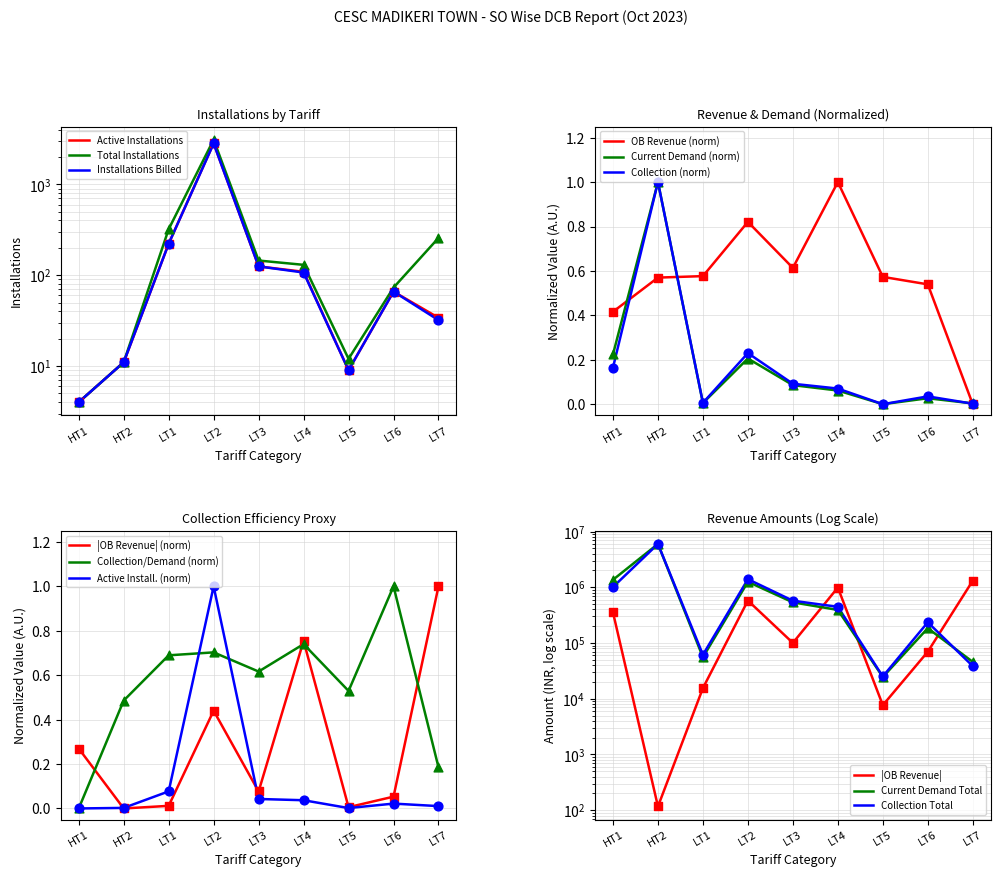

Which series has the widest spread of Y values?

Total Installations